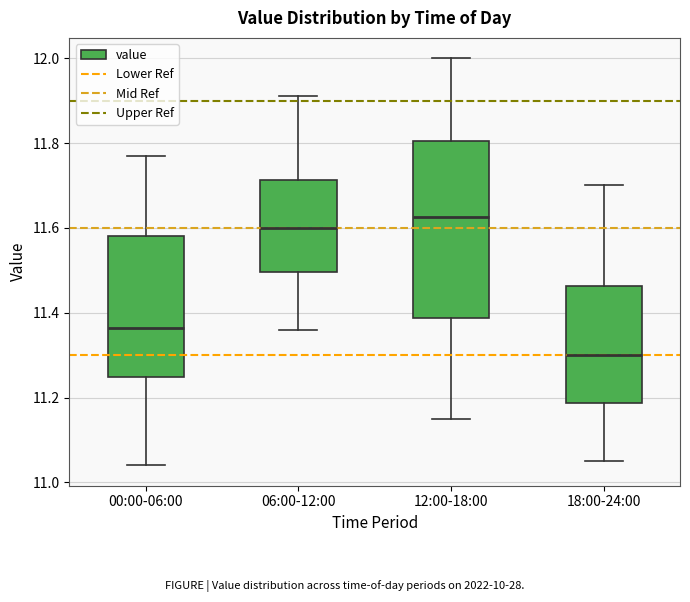

Which box's median line is the lowest?

18:00-24:00